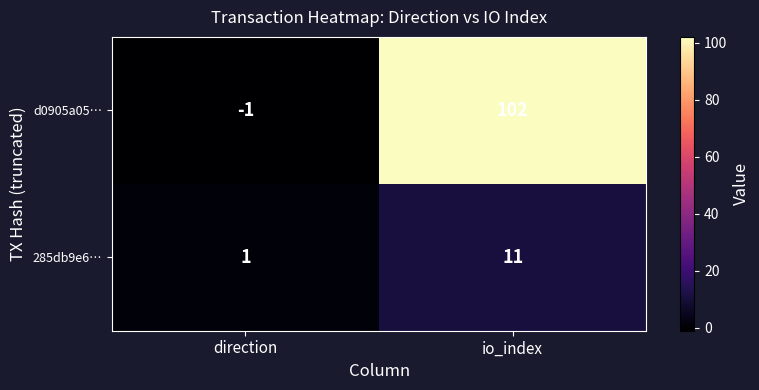

What is the maximum value shown in the chart?

102